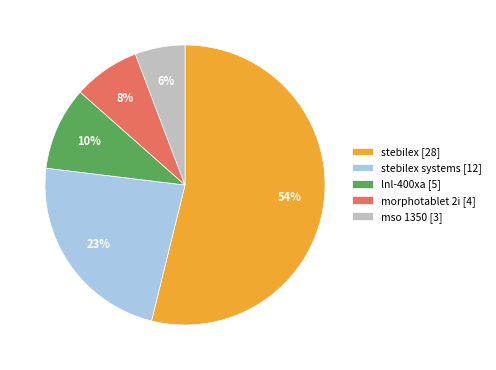

To the nearest percent, what portion does lnl-400xa [5] represent?

10%